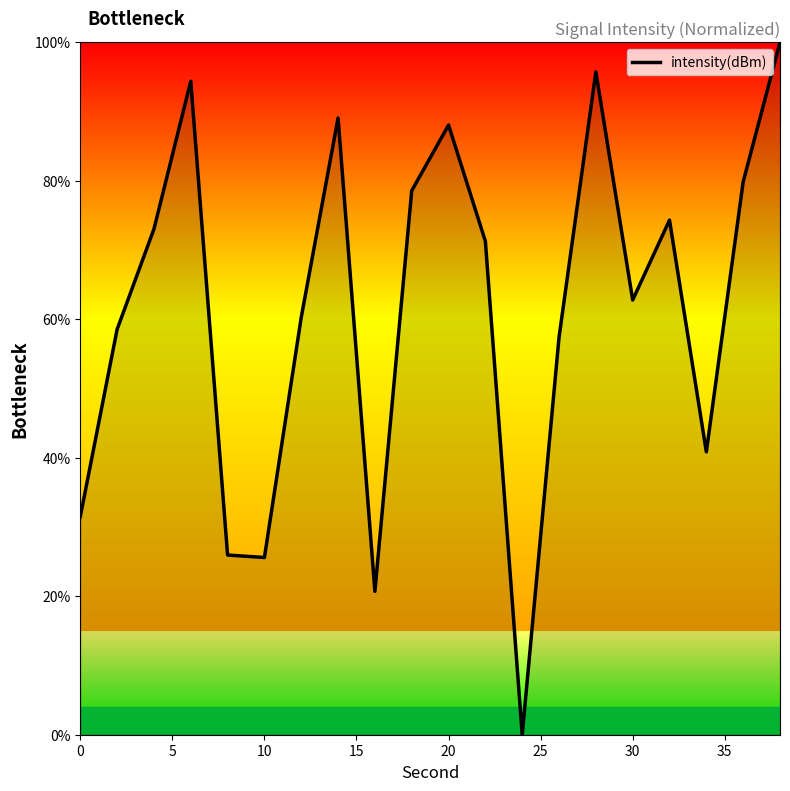

What is the maximum value shown in the chart?

100.0